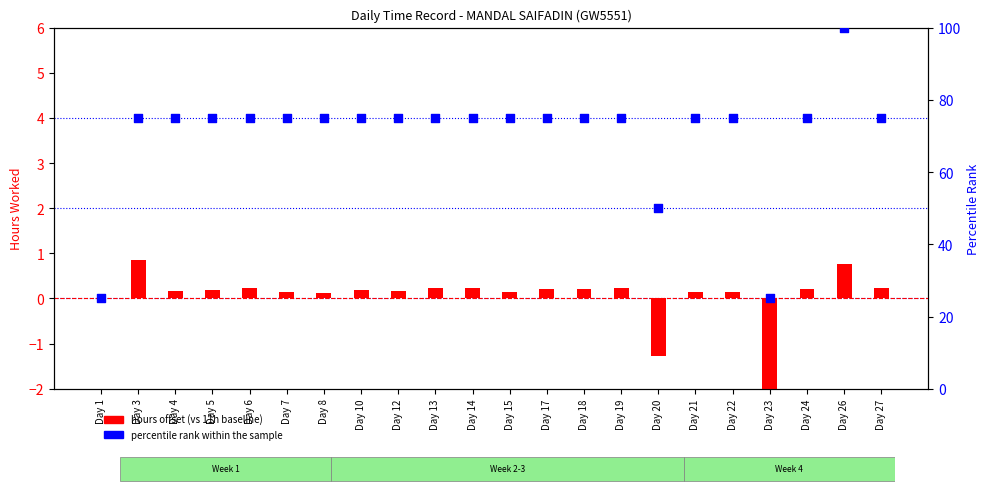

Which series has the widest spread of Y values?

percentile rank within the sample